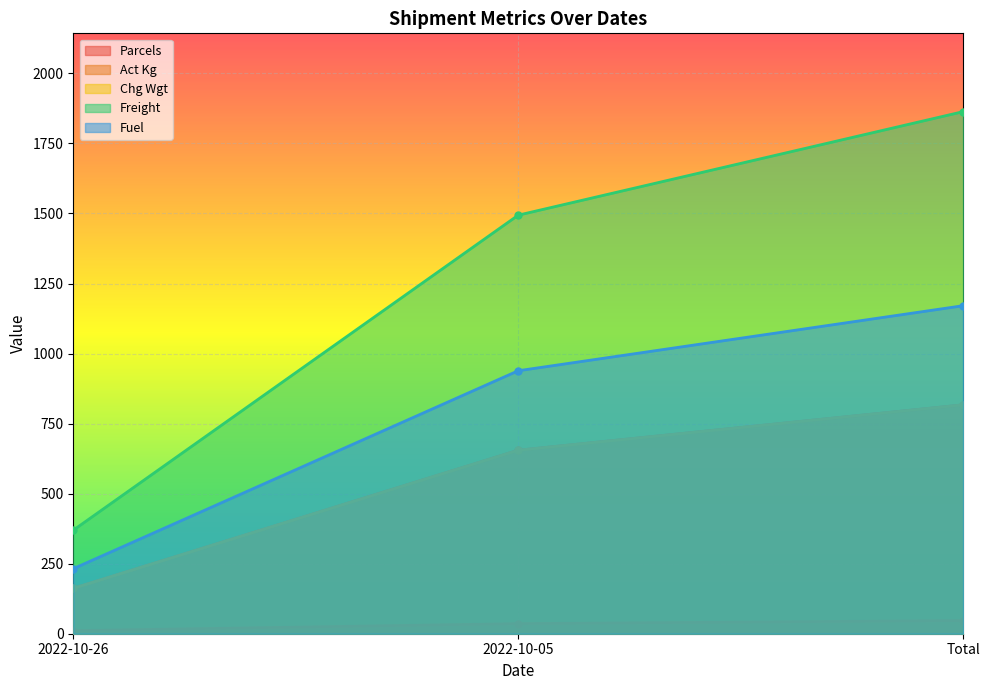

At which label does Chg Wgt first exceed 655?

Total